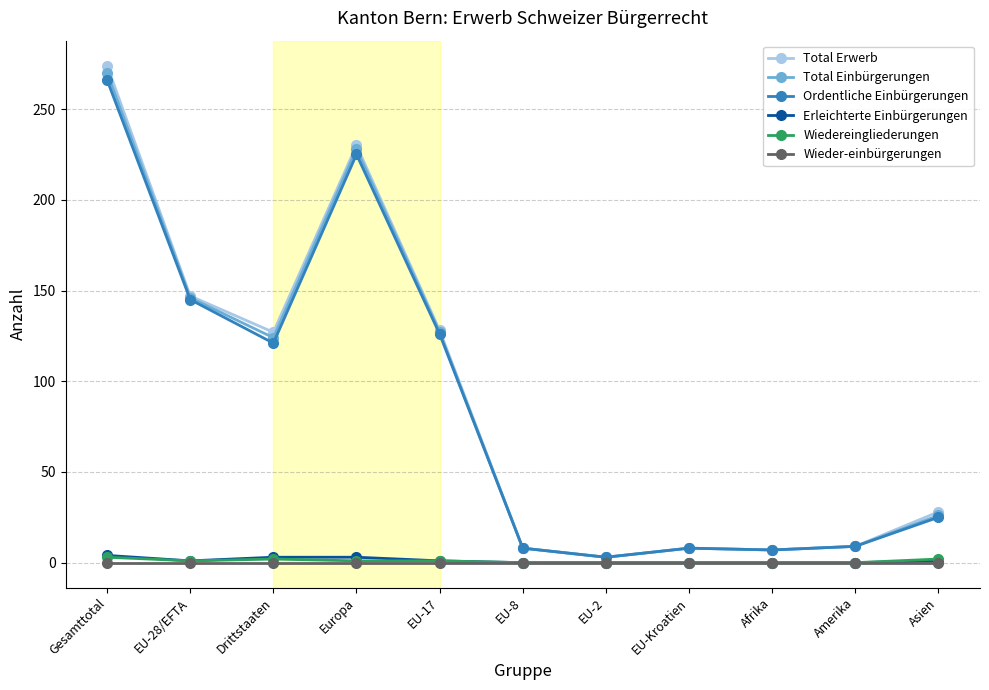

How many distinct data groups are displayed?

6